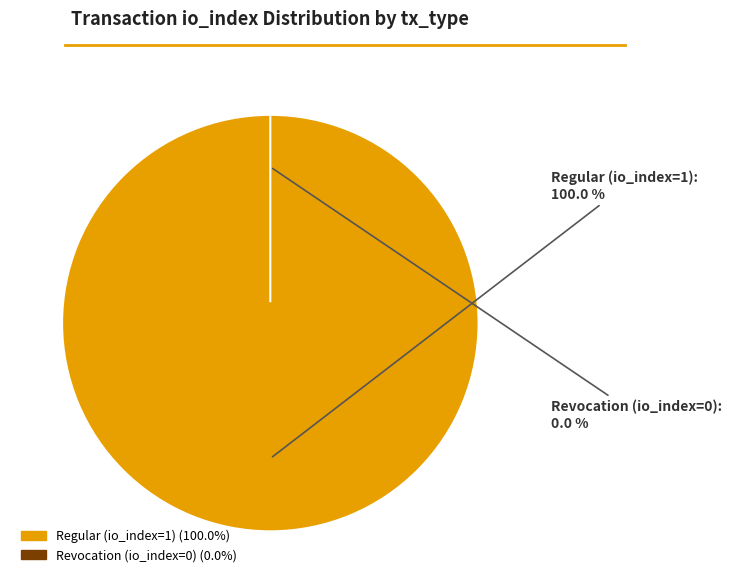

Does any single category account for the majority?

Yes